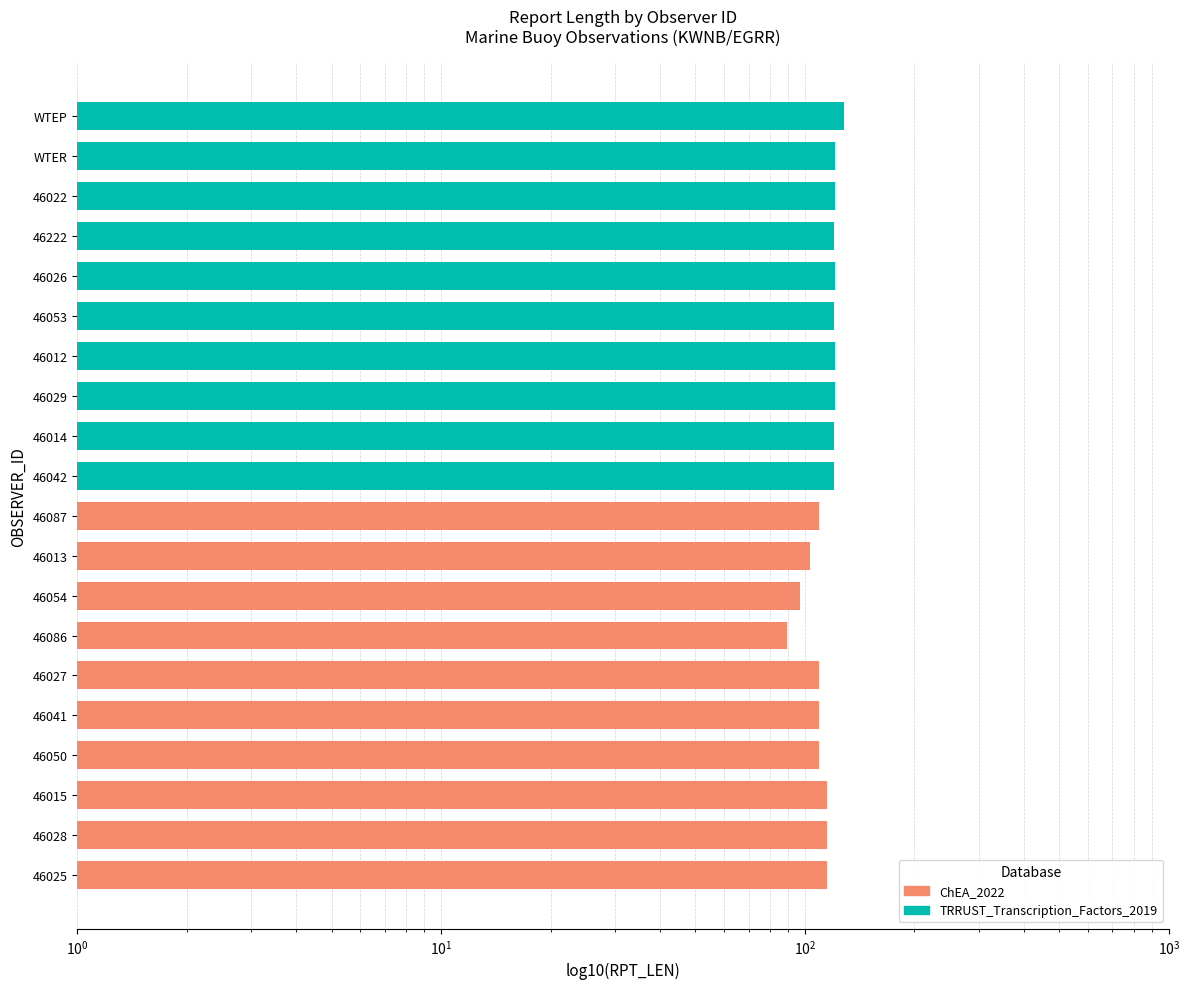

Reading left to right, transcribe all the data shown in this chart.

ChEA_2022: 115	115	115	109	109	109	89	97	103	109
TRRUST_Transcription_Factors_2019: 120	120	121	121	120	121	120	121	121	128